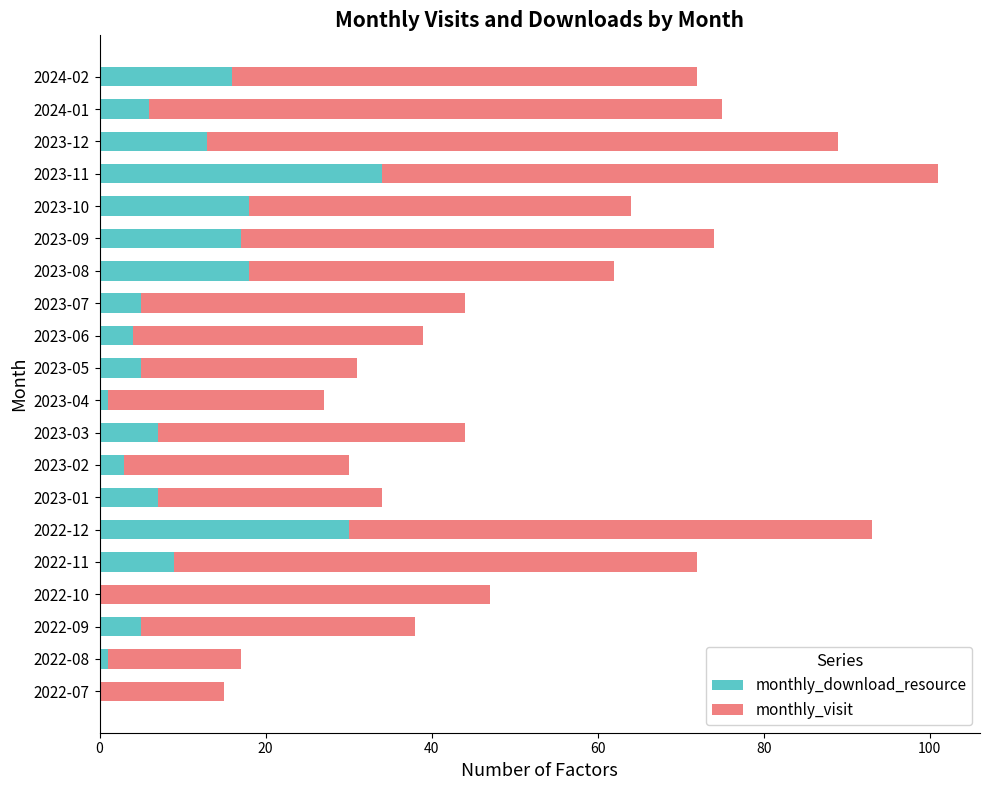

Count the number of categories in the chart.

20